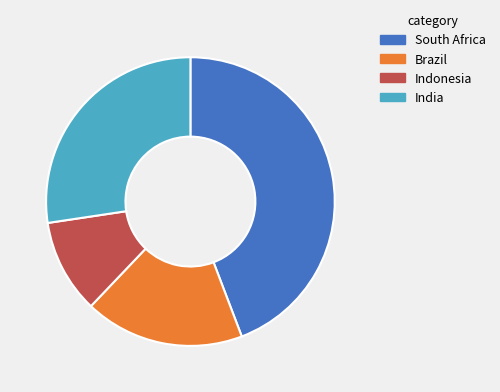

Which slice is the largest?

South Africa